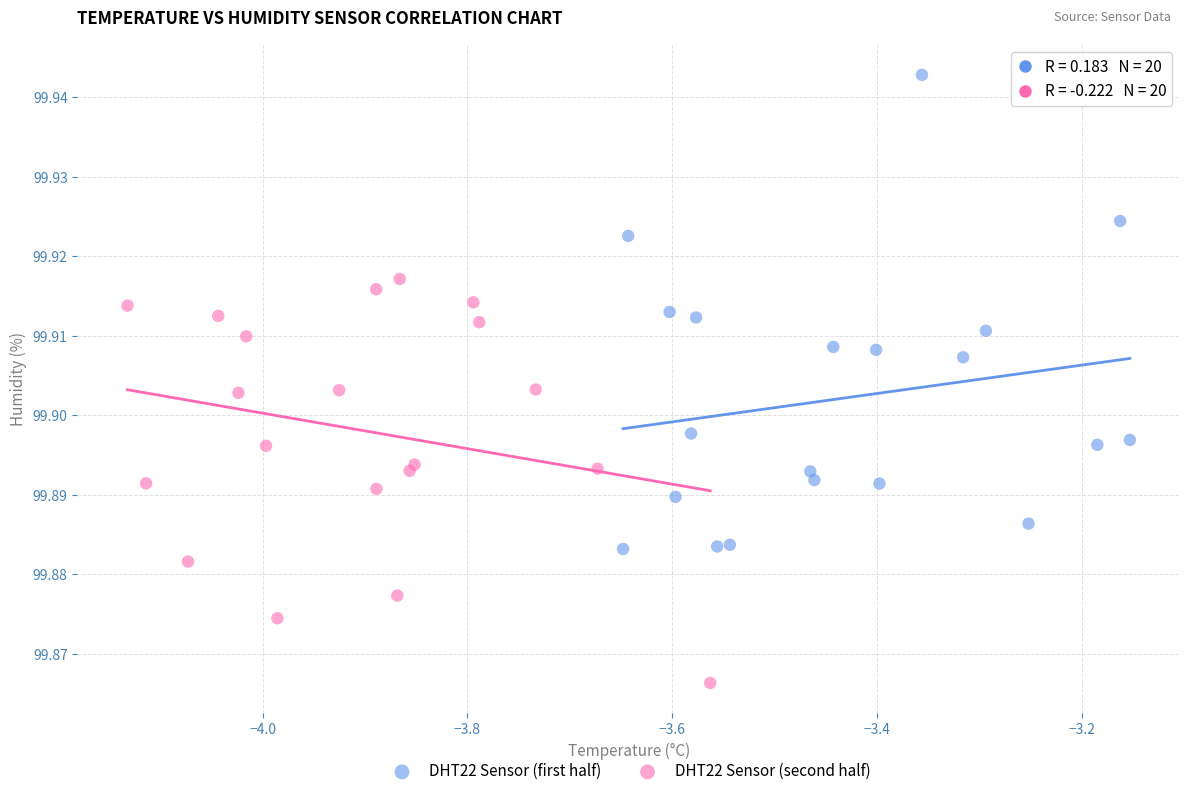

Which series has the widest spread of Y values?

DHT22 Sensor (first half)